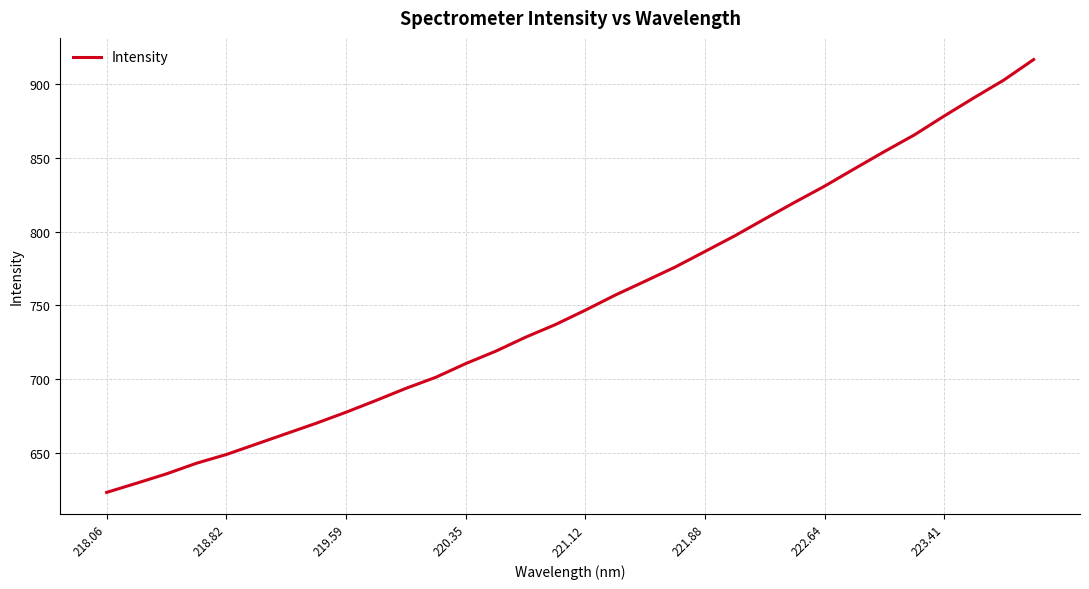

What is the minimum value shown in the chart?

623.1